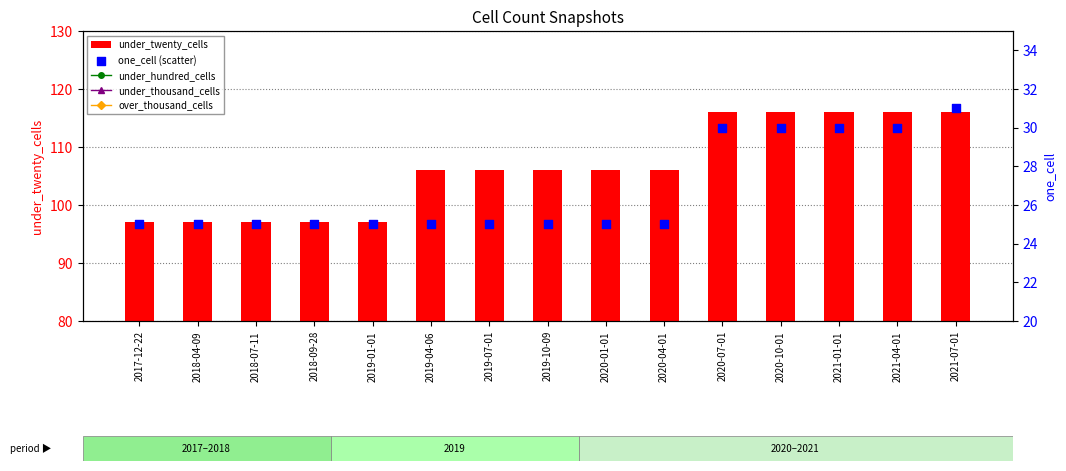

Which series reaches the minimum Y coordinate?

under_hundred_cells